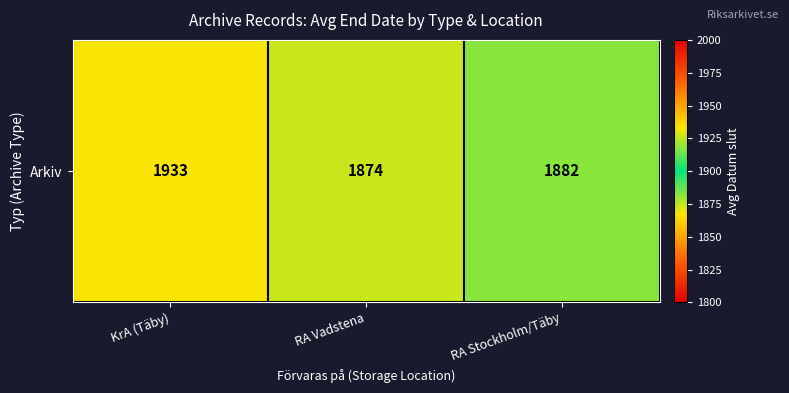

Where does the data first go above 1882?

KrA (Täby)